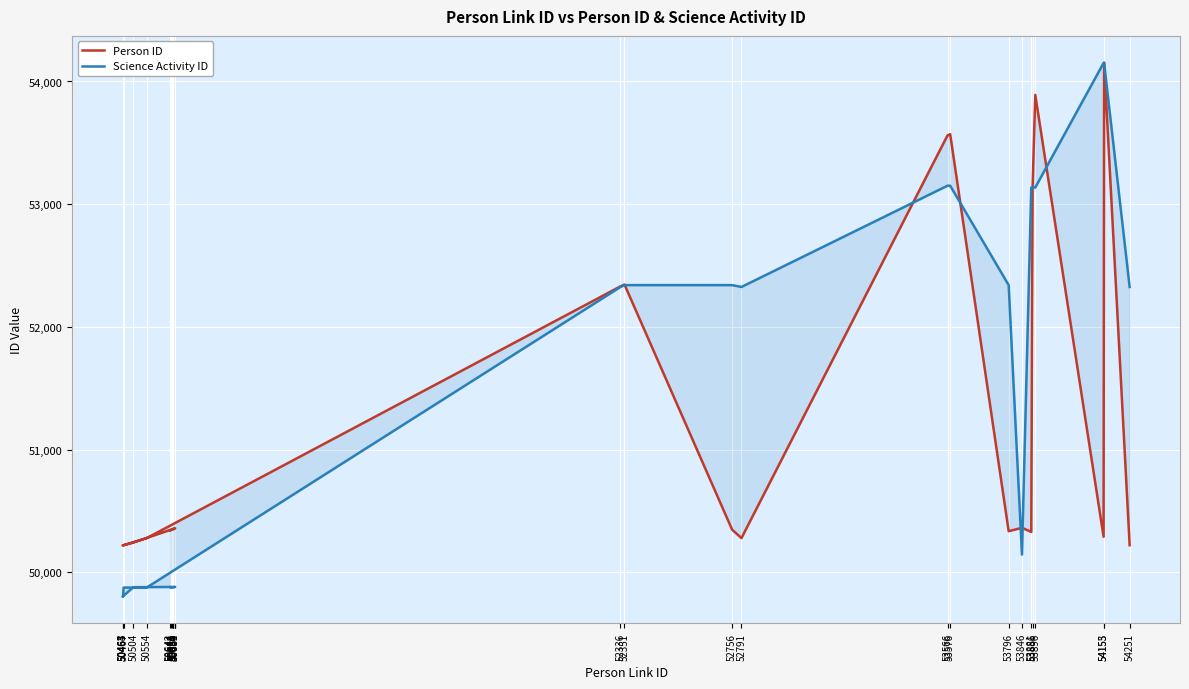

Is it true that Person ID equals 75259 at 50659?

False